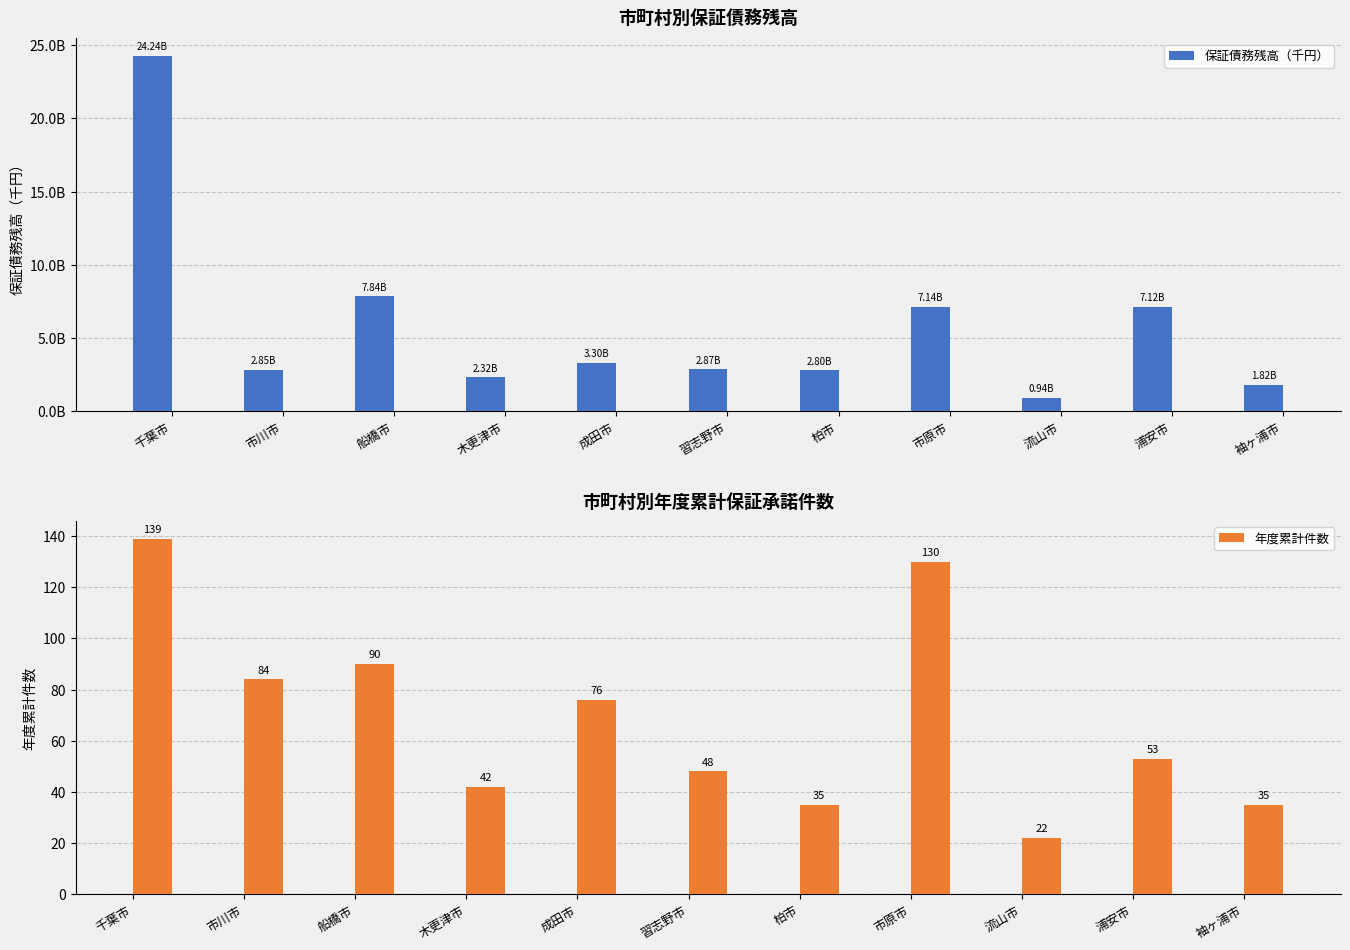

Which has a higher value, 習志野市 or 市原市?

市原市